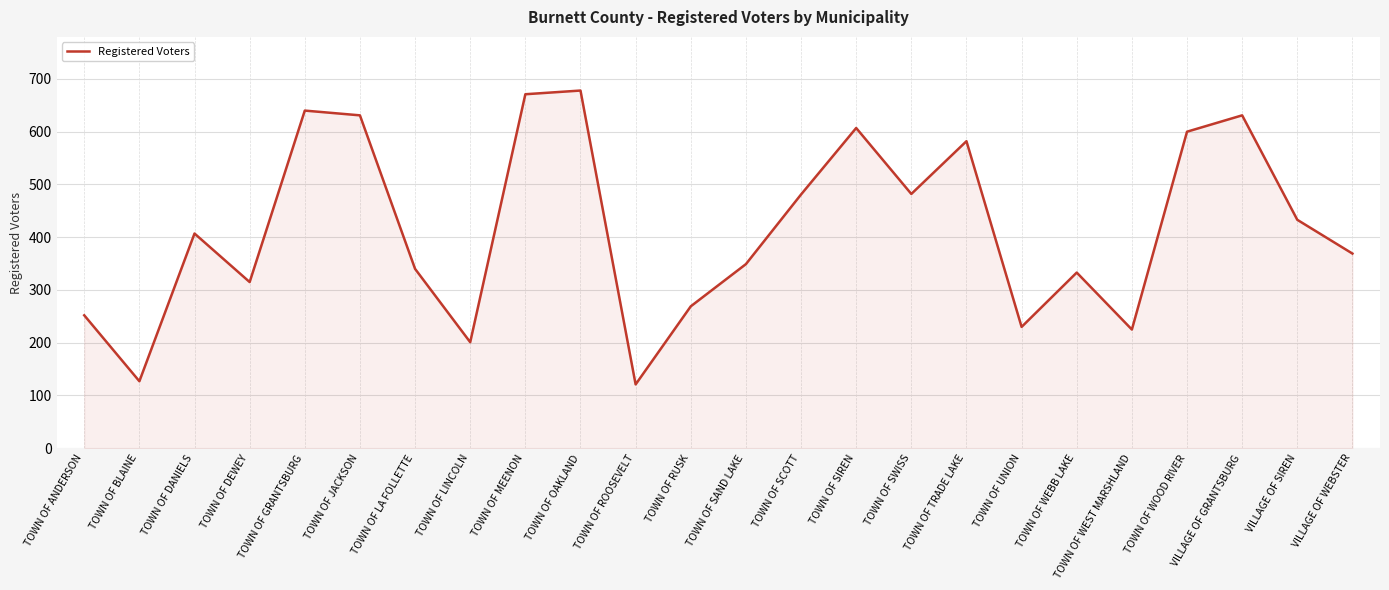

True or false: the data shows 269 at TOWN OF RUSK.

True